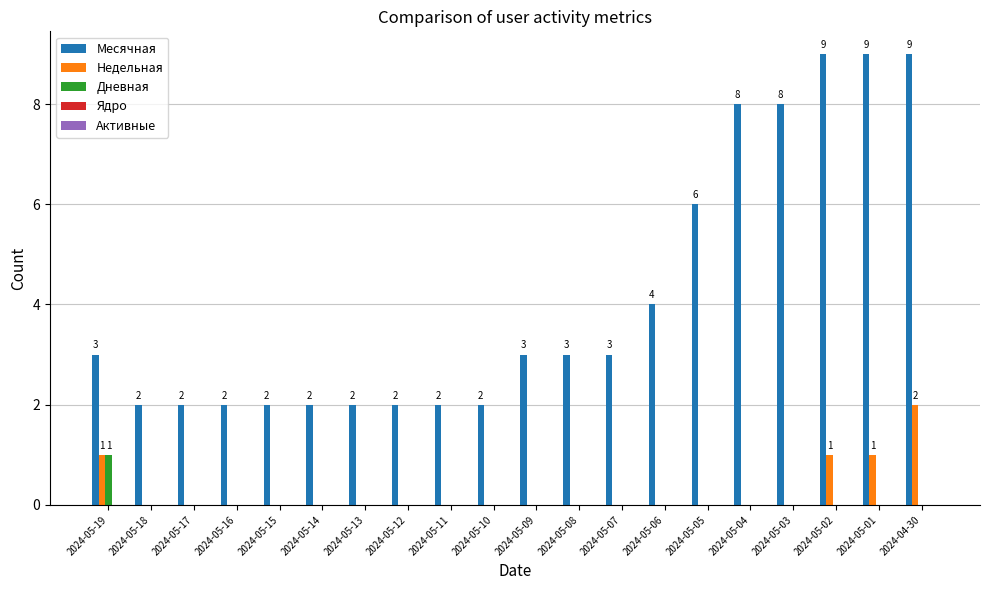

How many Дневная values are between 0 and 1?

20